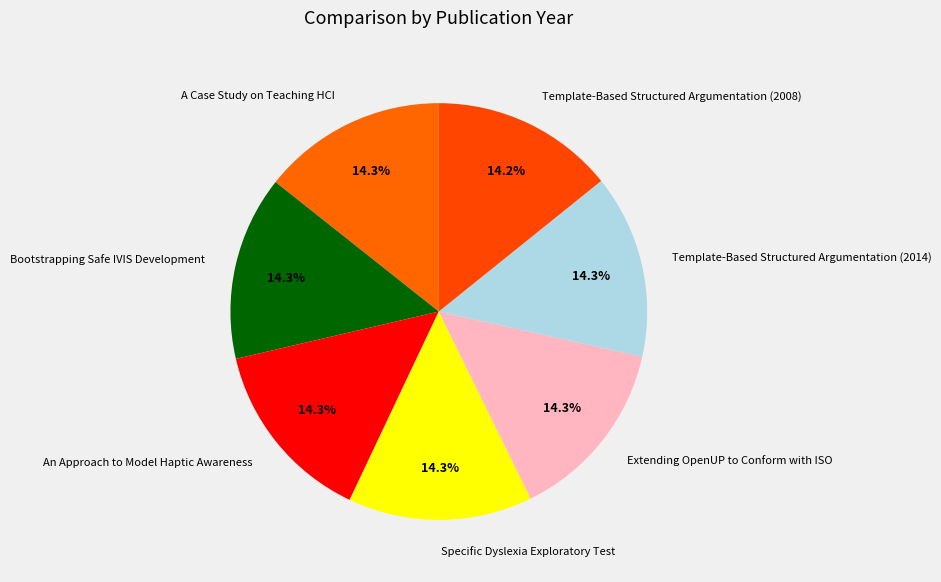

How many segments does this pie chart have?

7